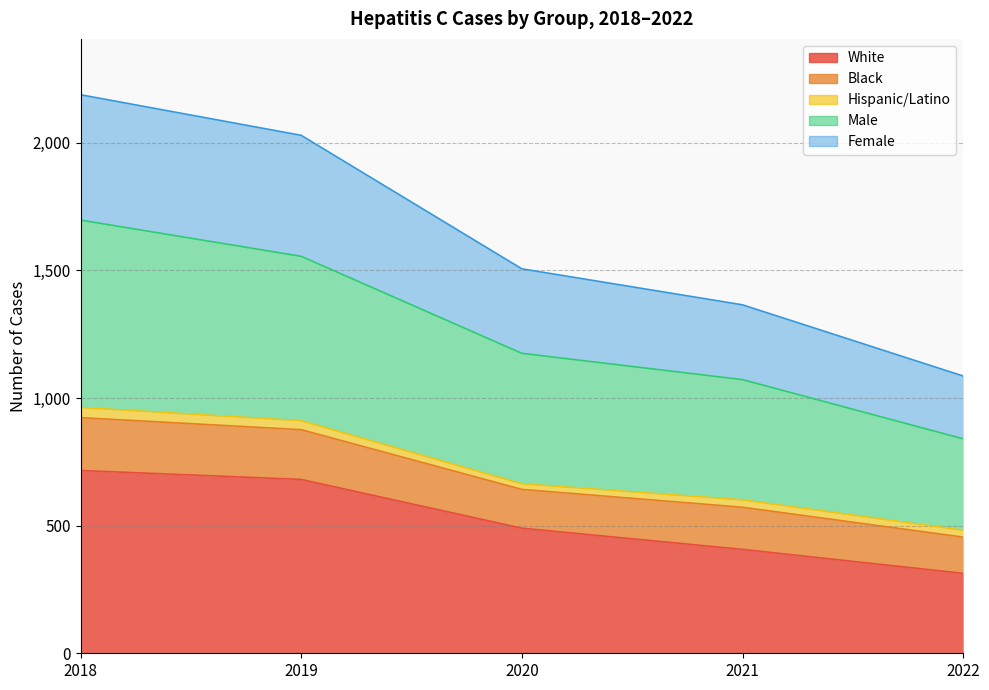

At which category is the sum across all series the highest?

2018